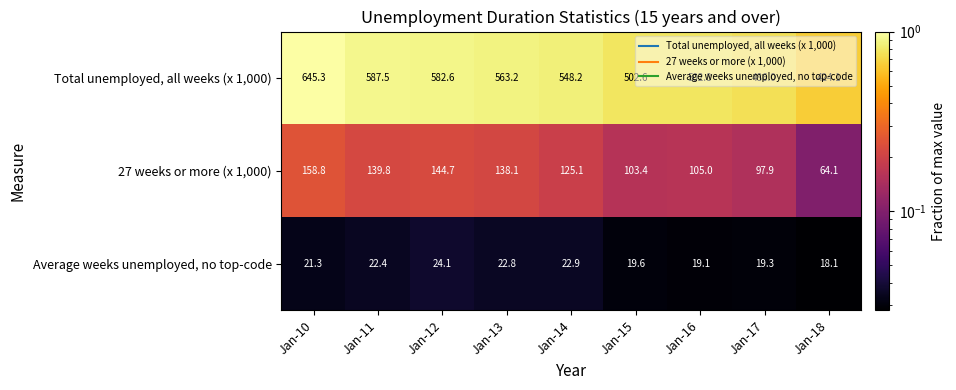

What is the sum of the 27 weeks or more (x 1,000) values at Jan-13 and Jan-15?

241.5